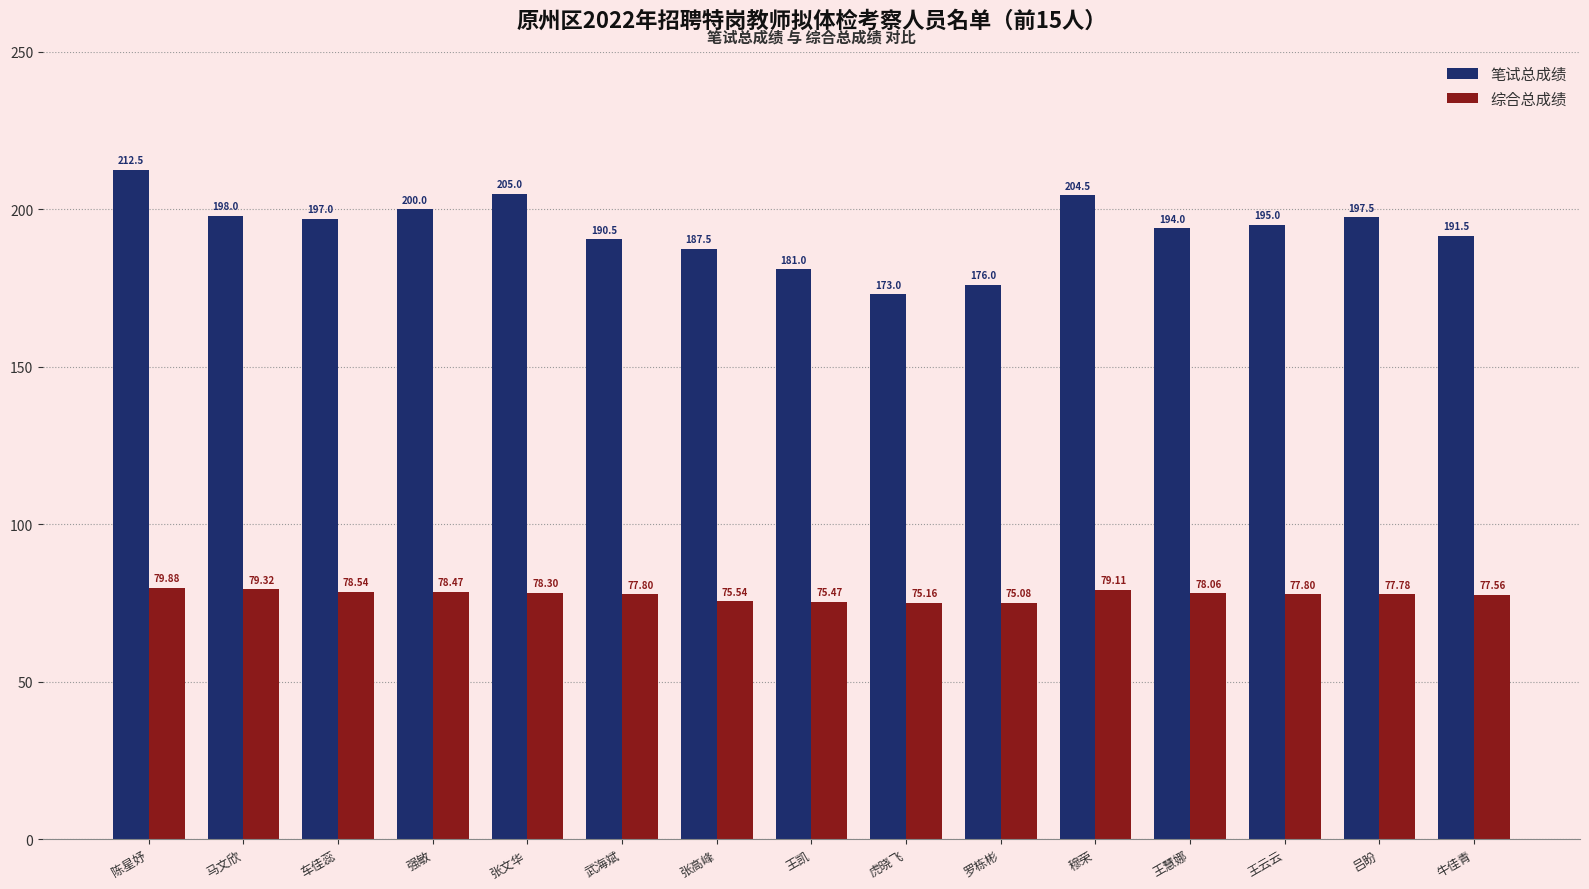

At which category is the sum across all series the highest?

陈星妤